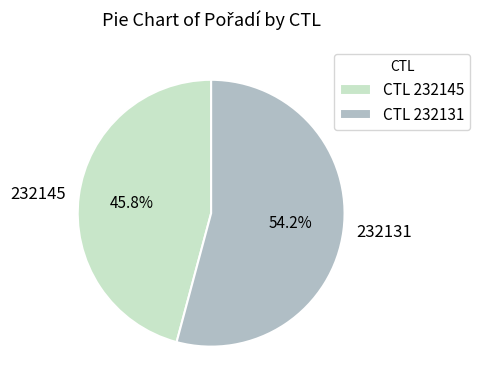

The 232145 slice represents 46% of the pie. True or false?

True